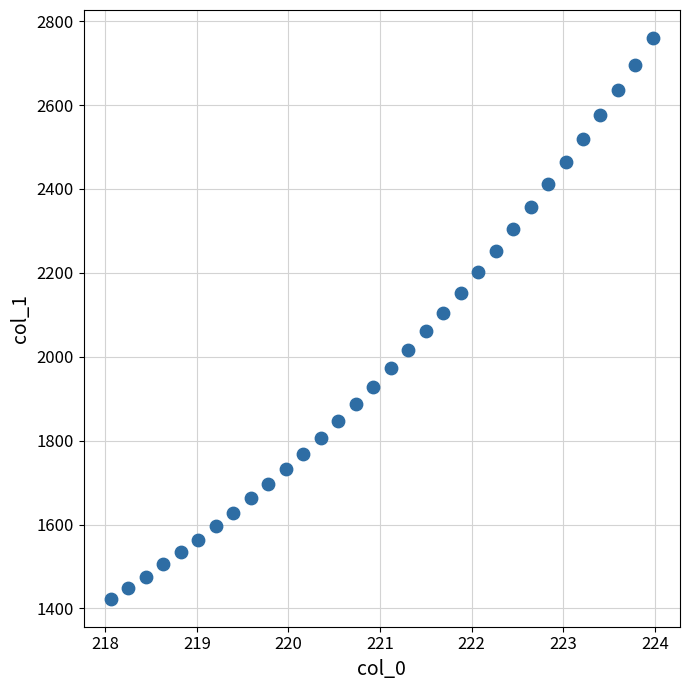

What is the range of X values (max minus min)?

5.9